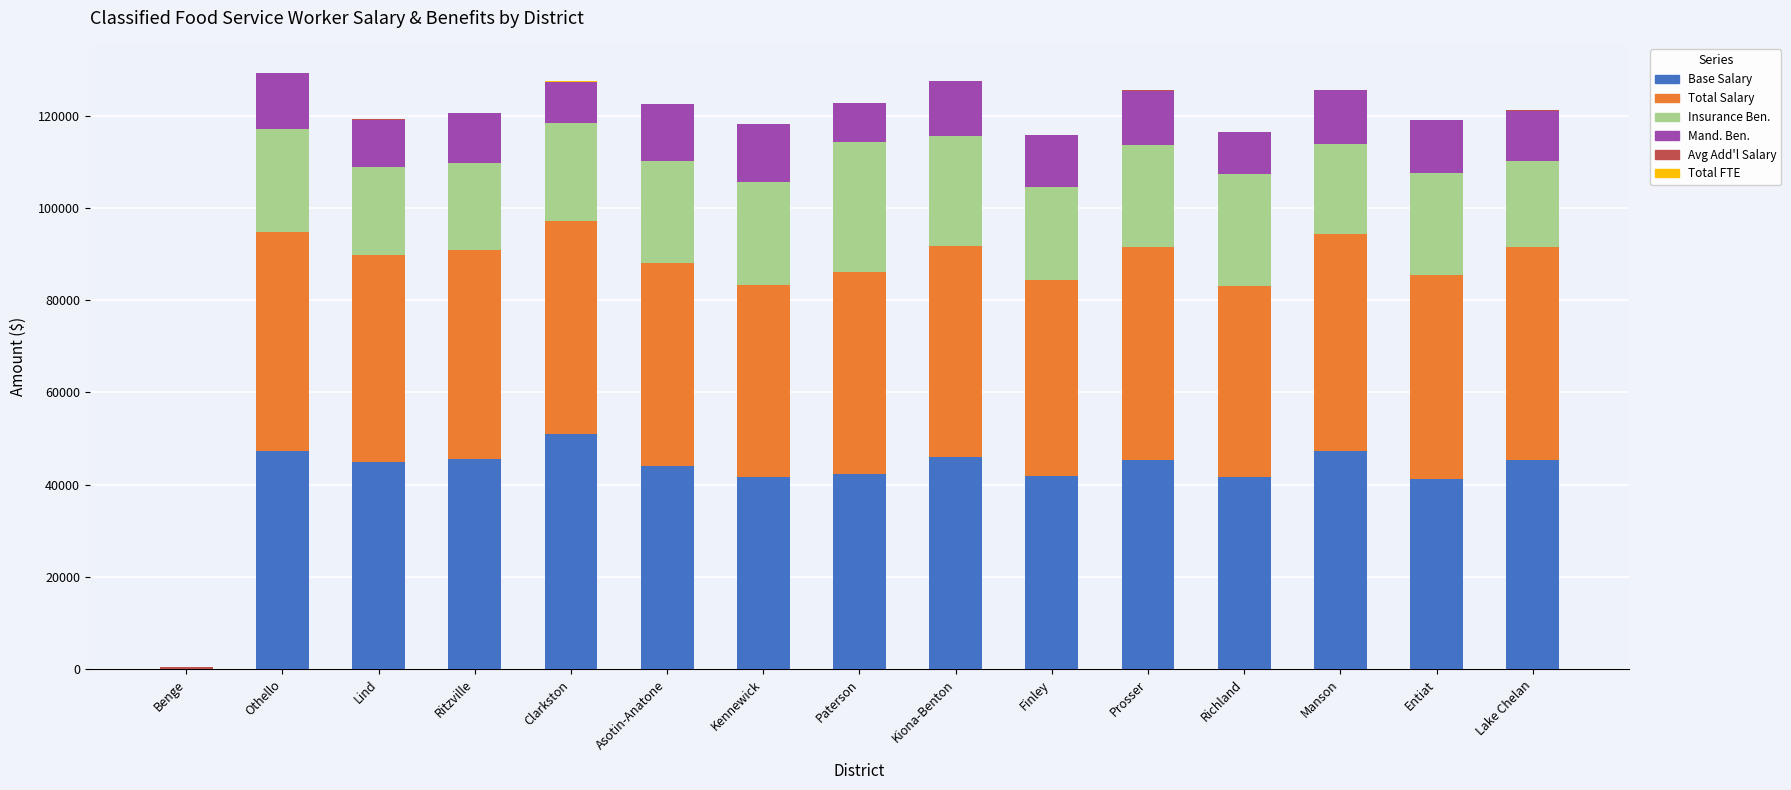

At which label does Base Salary reach its peak?

Clarkston